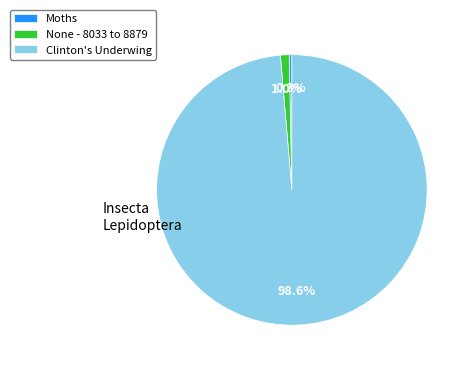

The Clinton's Underwing slice represents 99% of the pie. True or false?

True